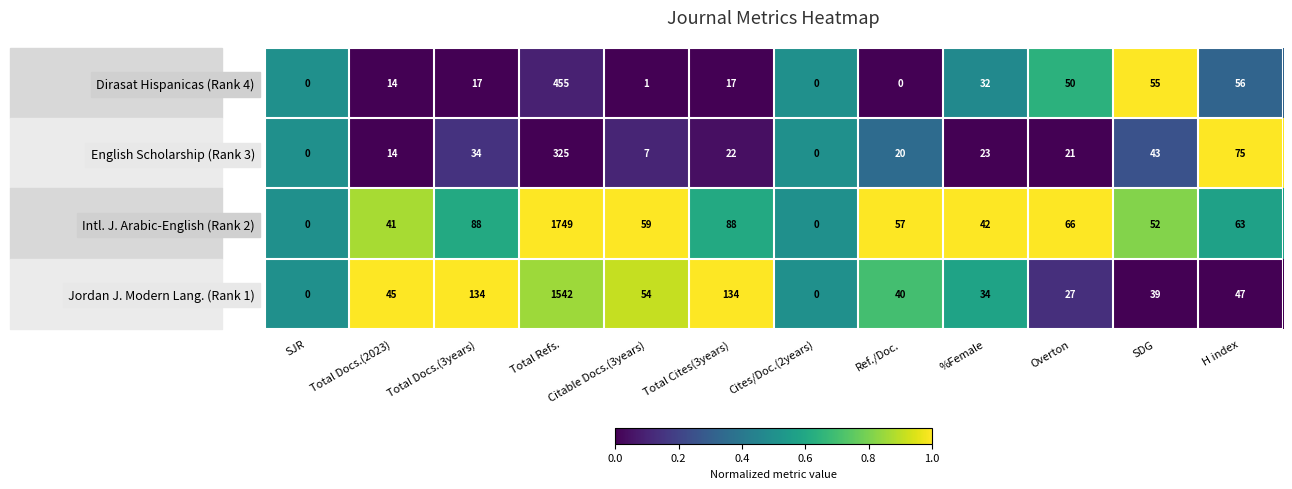

Which series has the widest spread of values?

Intl. J. Arabic-English (Rank 2)